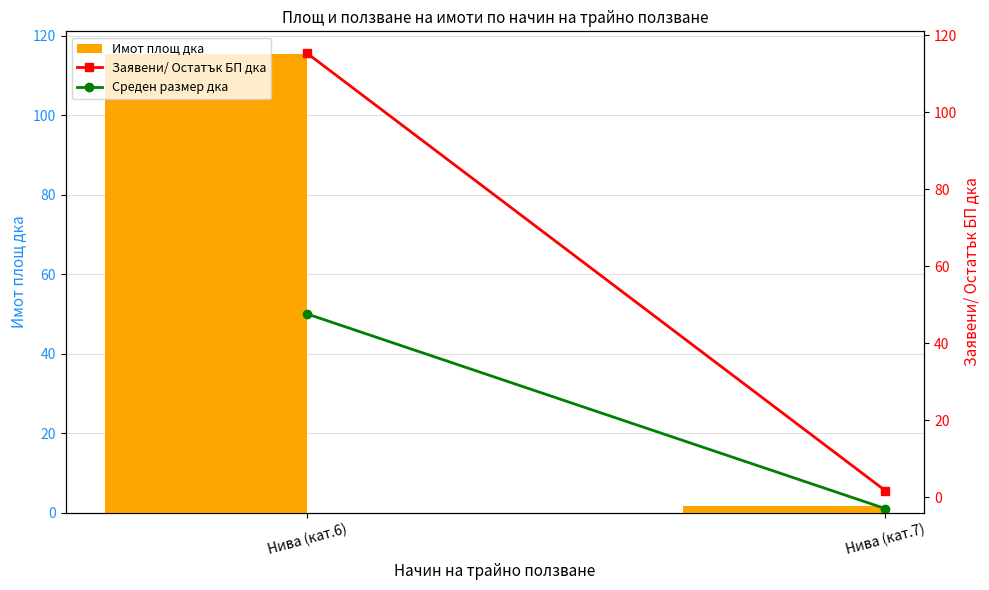

Which category has the lowest value in the Заявени/ Остатък БП дка series?

Нива (кат.7)